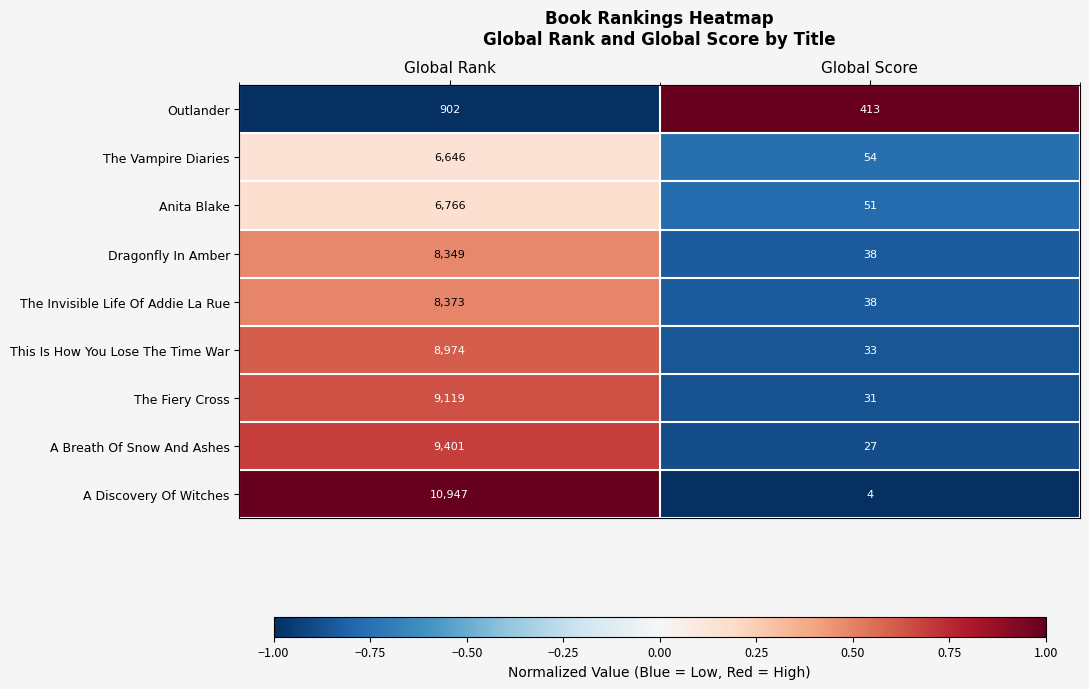

What is the difference between the Outlander values at Global Score and Global Rank?

489